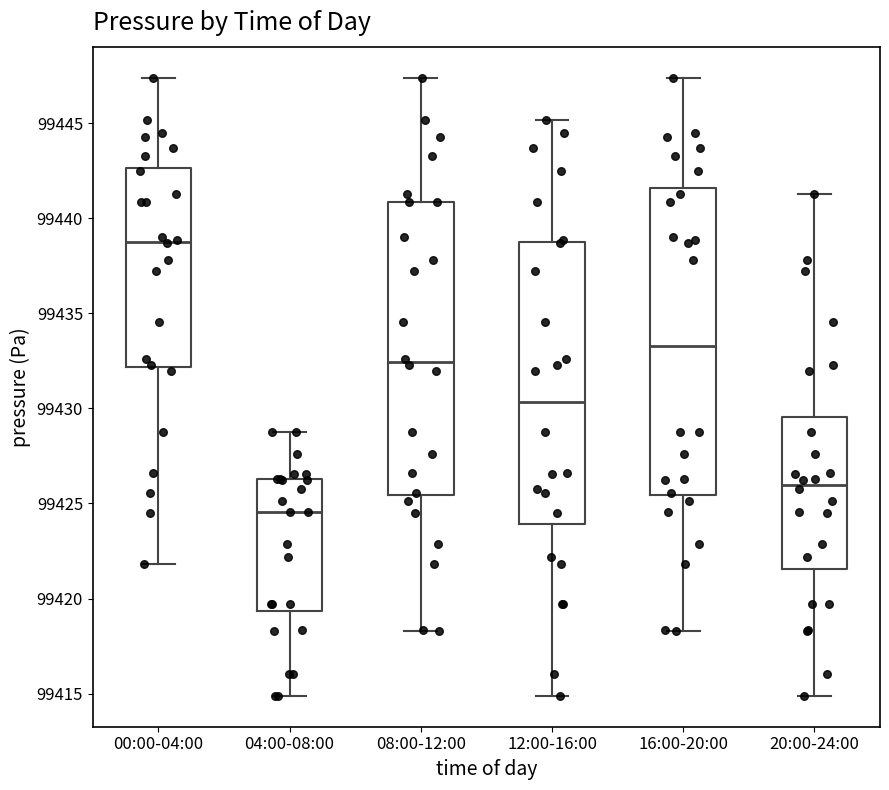

Where does the median line of the box for 00:00-04:00 sit on the y-axis? The values are not printed on the chart, so give them approximately, as read against the axis.

99439.0